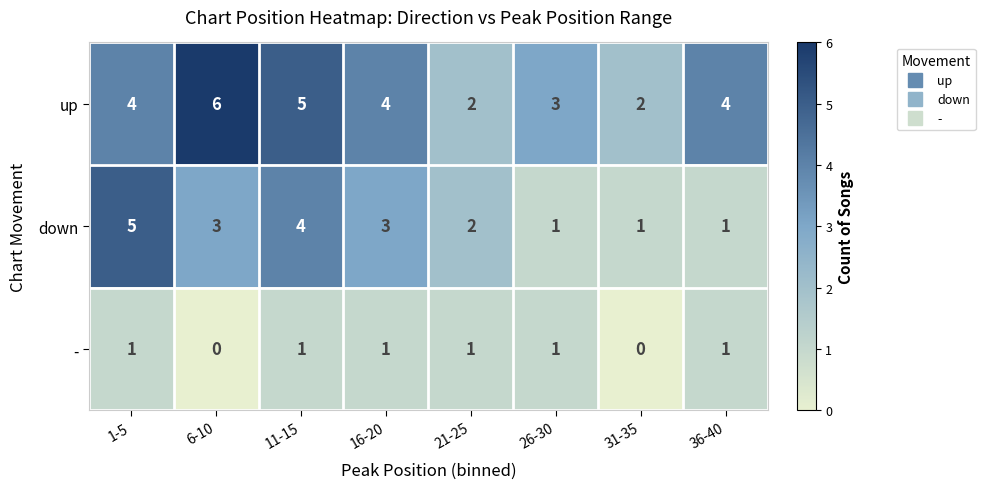

At which label does down reach its peak?

1-5